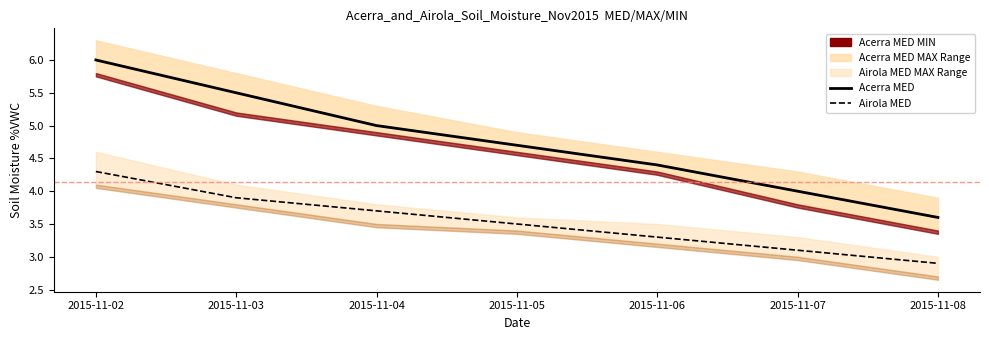

What is the difference between the maximum and minimum values in the Acerra MED series?

2.4